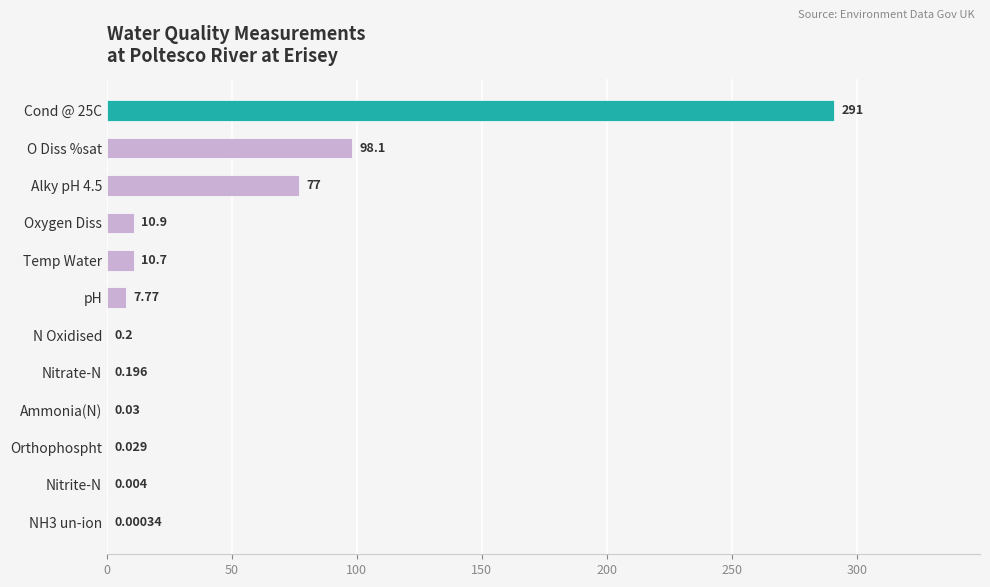

Which has a higher value, Nitrate-N or Orthophospht?

Nitrate-N